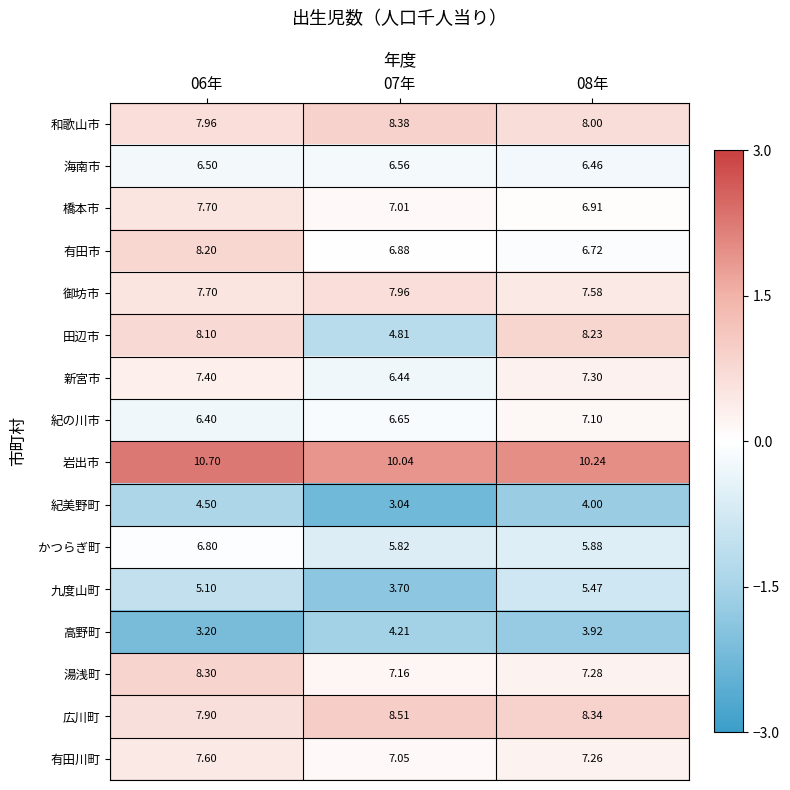

Which series has the largest range (max minus min)?

田辺市